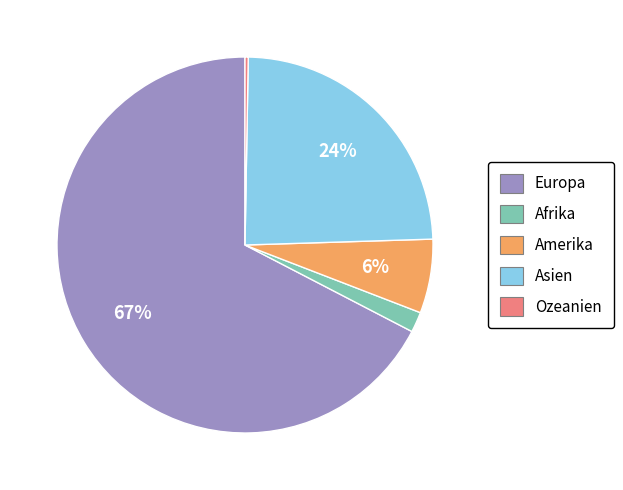

True or false: Afrika accounts for 2% of the total.

True